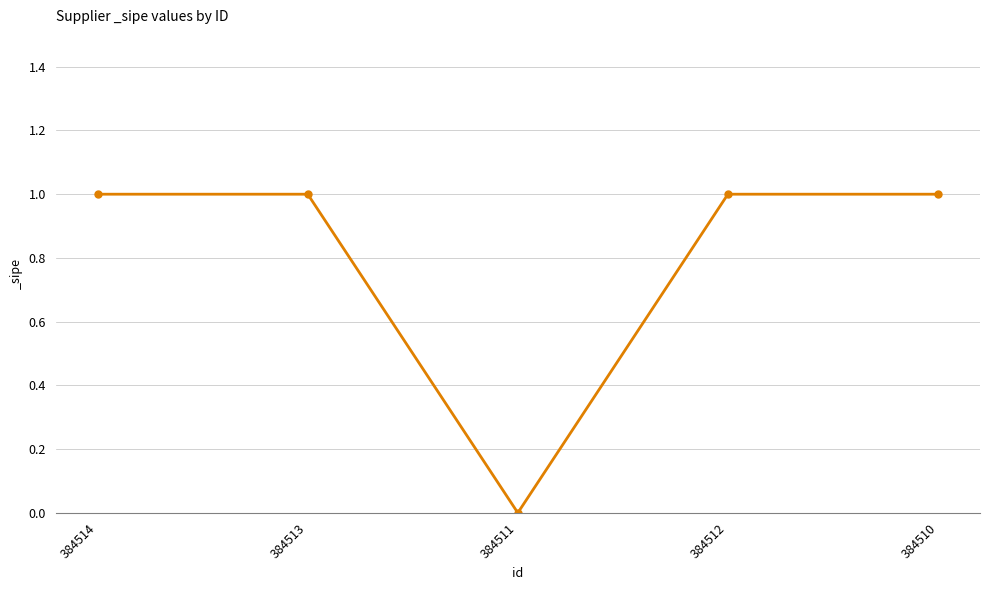

Is it true that the value at 384513 is 1?

True